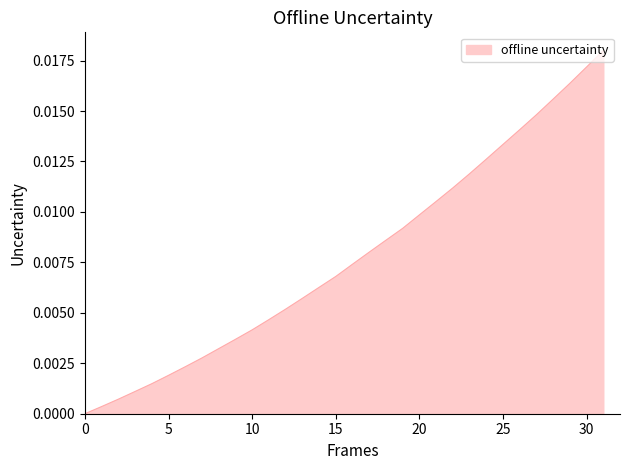

True or false: there are more than 0 points higher than both neighbors.

False